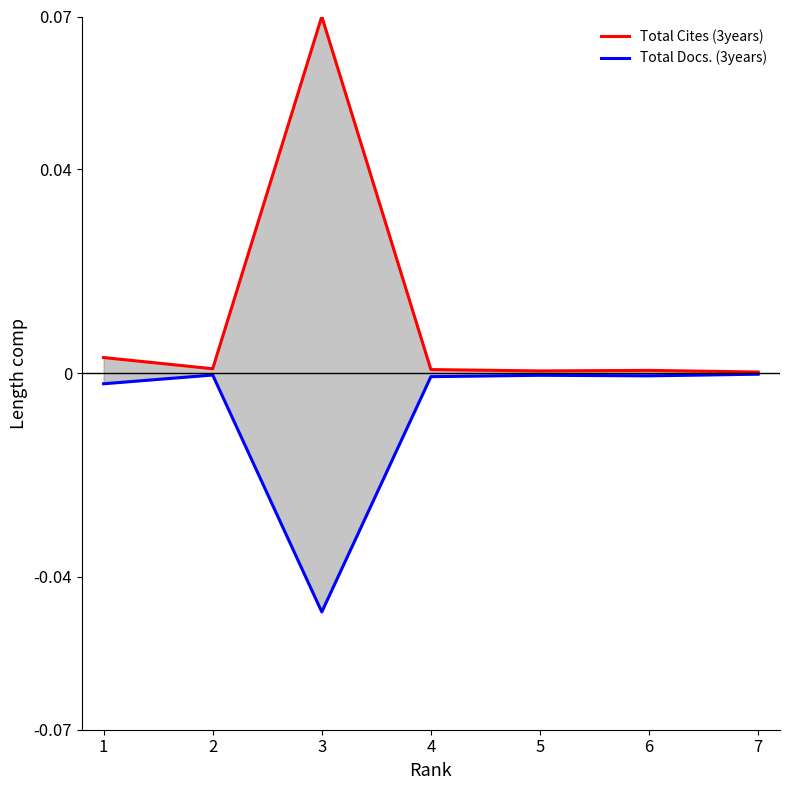

The value of Total Docs. (3years) at 3 is -0.0. True or false?

True